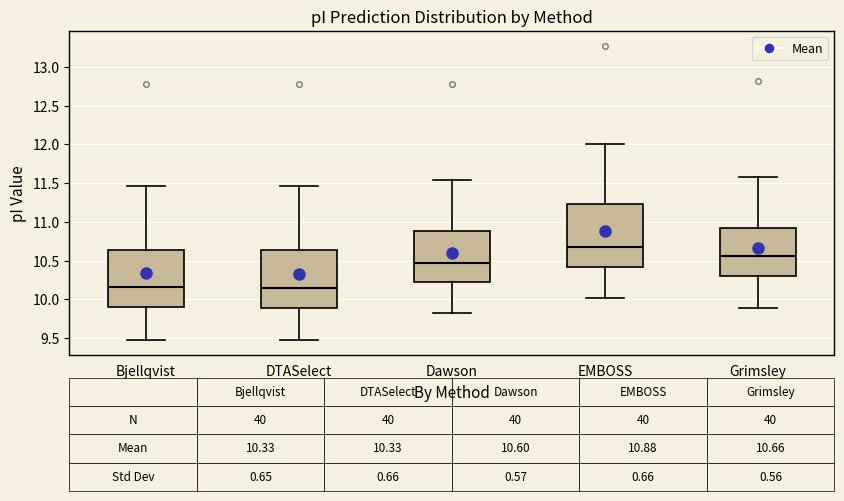

Which box is the tallest, from its lower edge to its upper edge?

EMBOSS